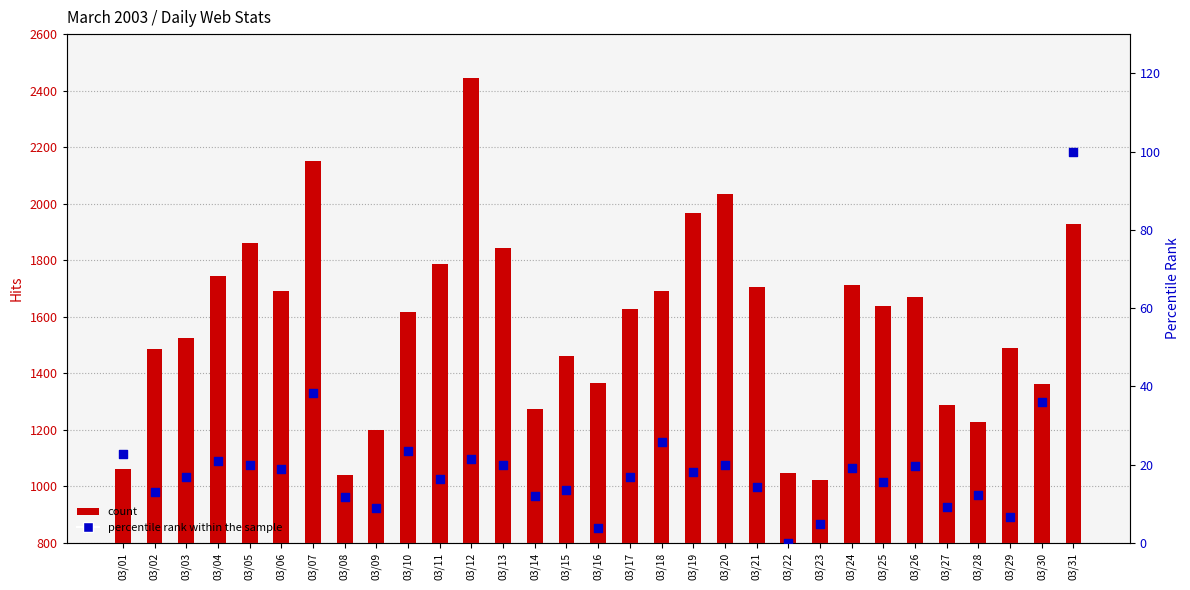

Which series has the largest Y range (max minus min)?

count